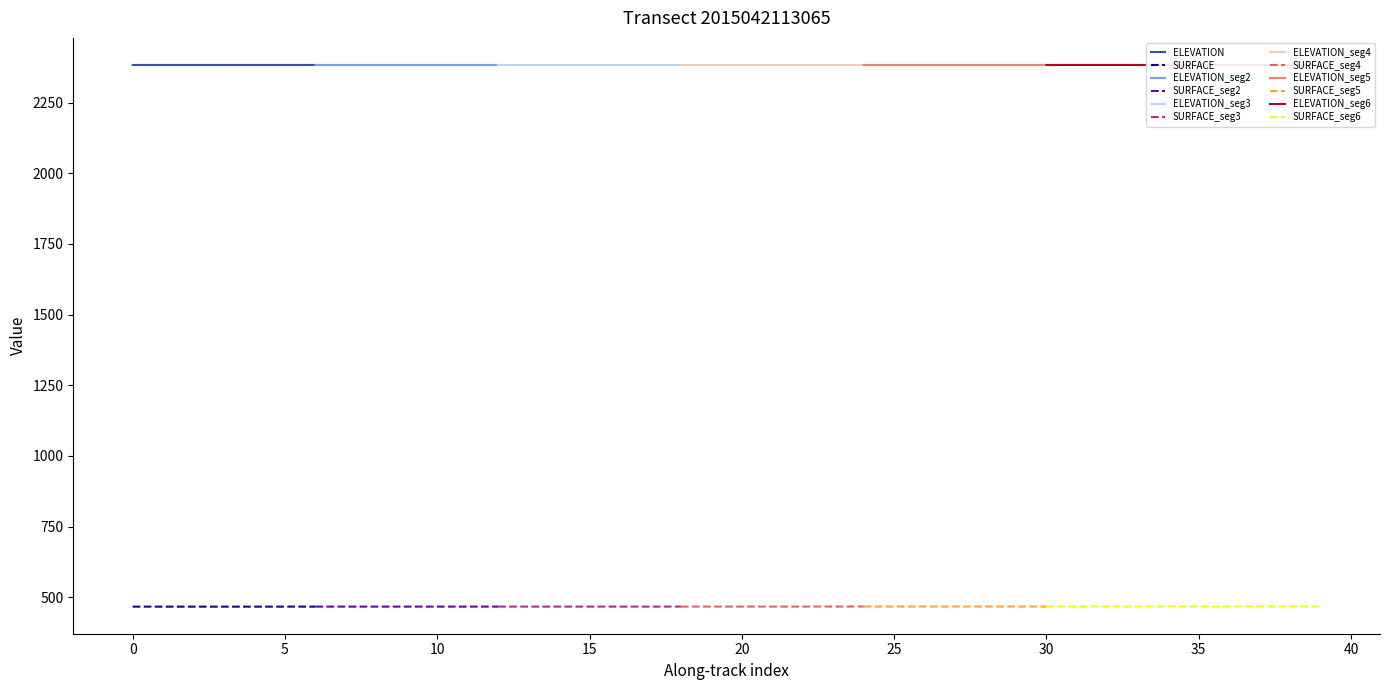

Which series has the largest total across all categories?

ELEVATION